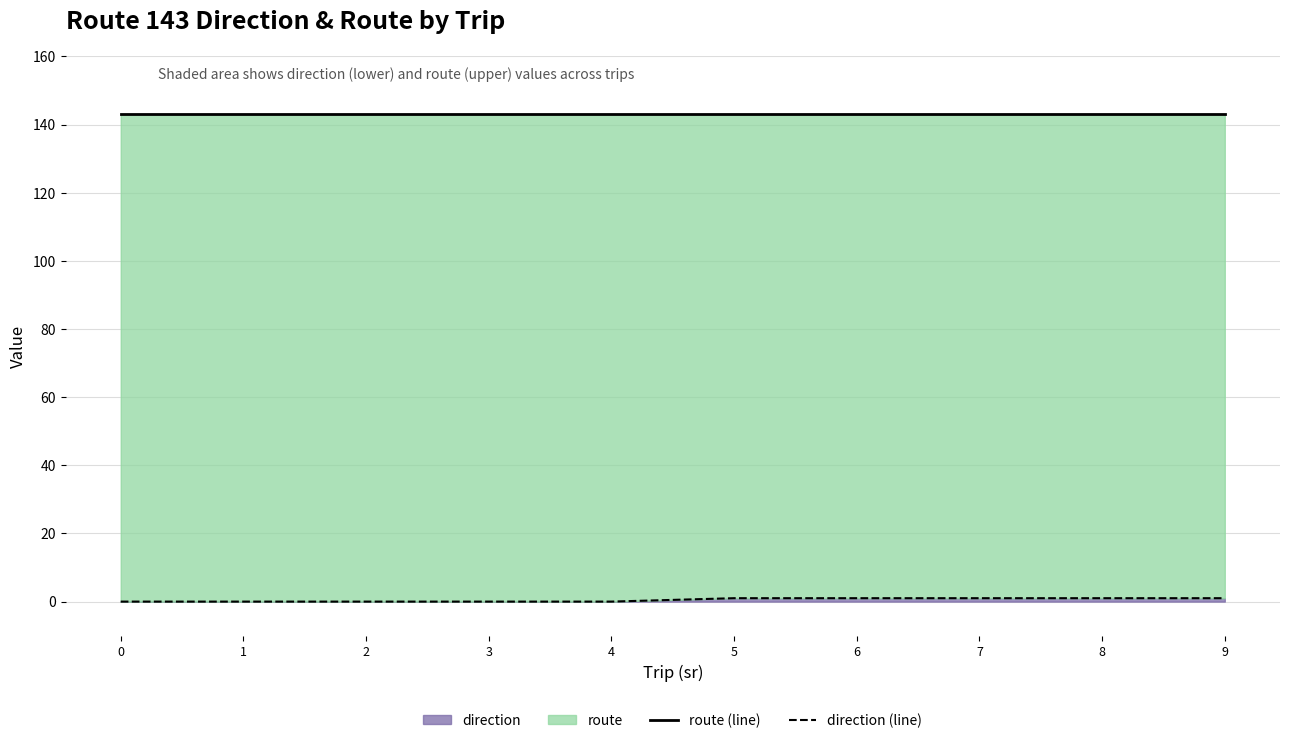

List the series in order of their peak value, highest first.

route (line), direction (line)